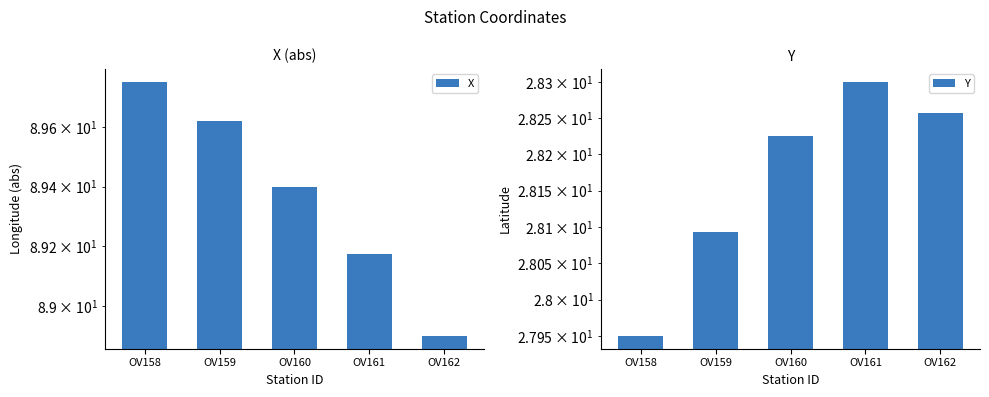

Is the value of Y at OV159 greater than the value of X at OV161?

No